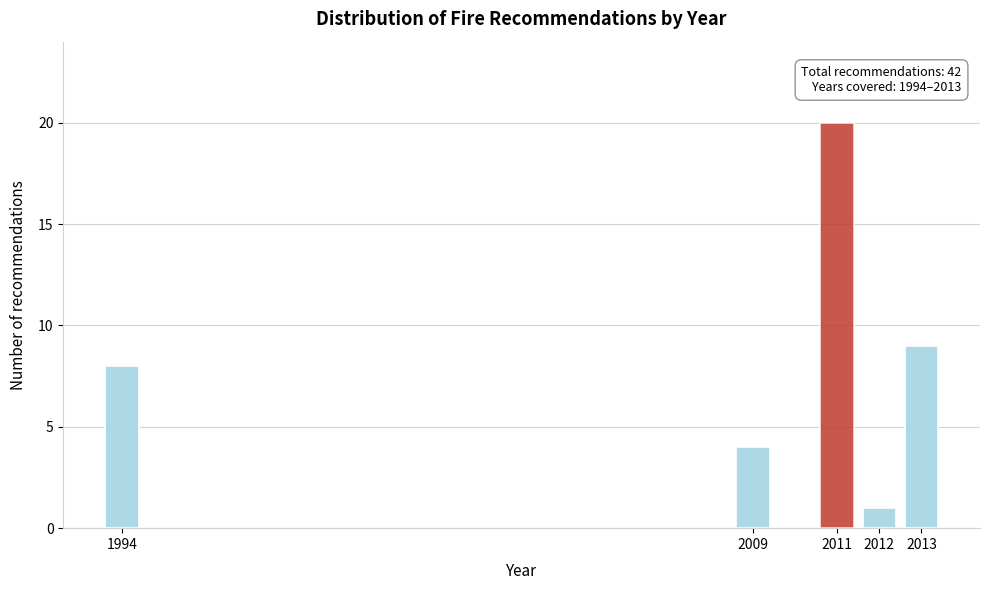

Reading right to left, transcribe all the data shown in this chart.

9	1	20	4	8